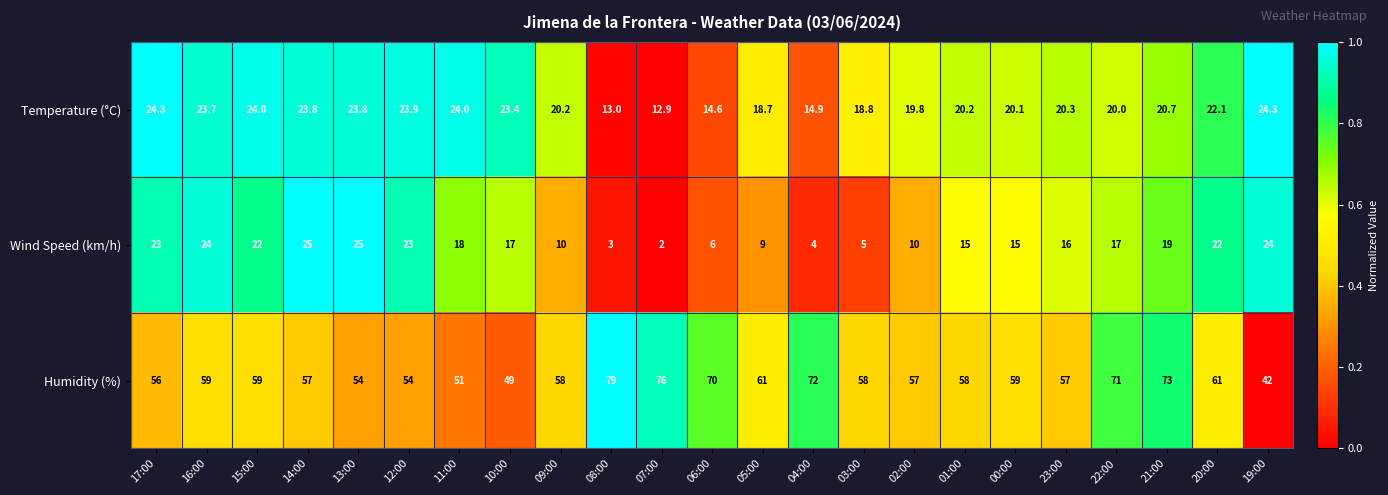

At which category is the sum across all series the highest?

21:00